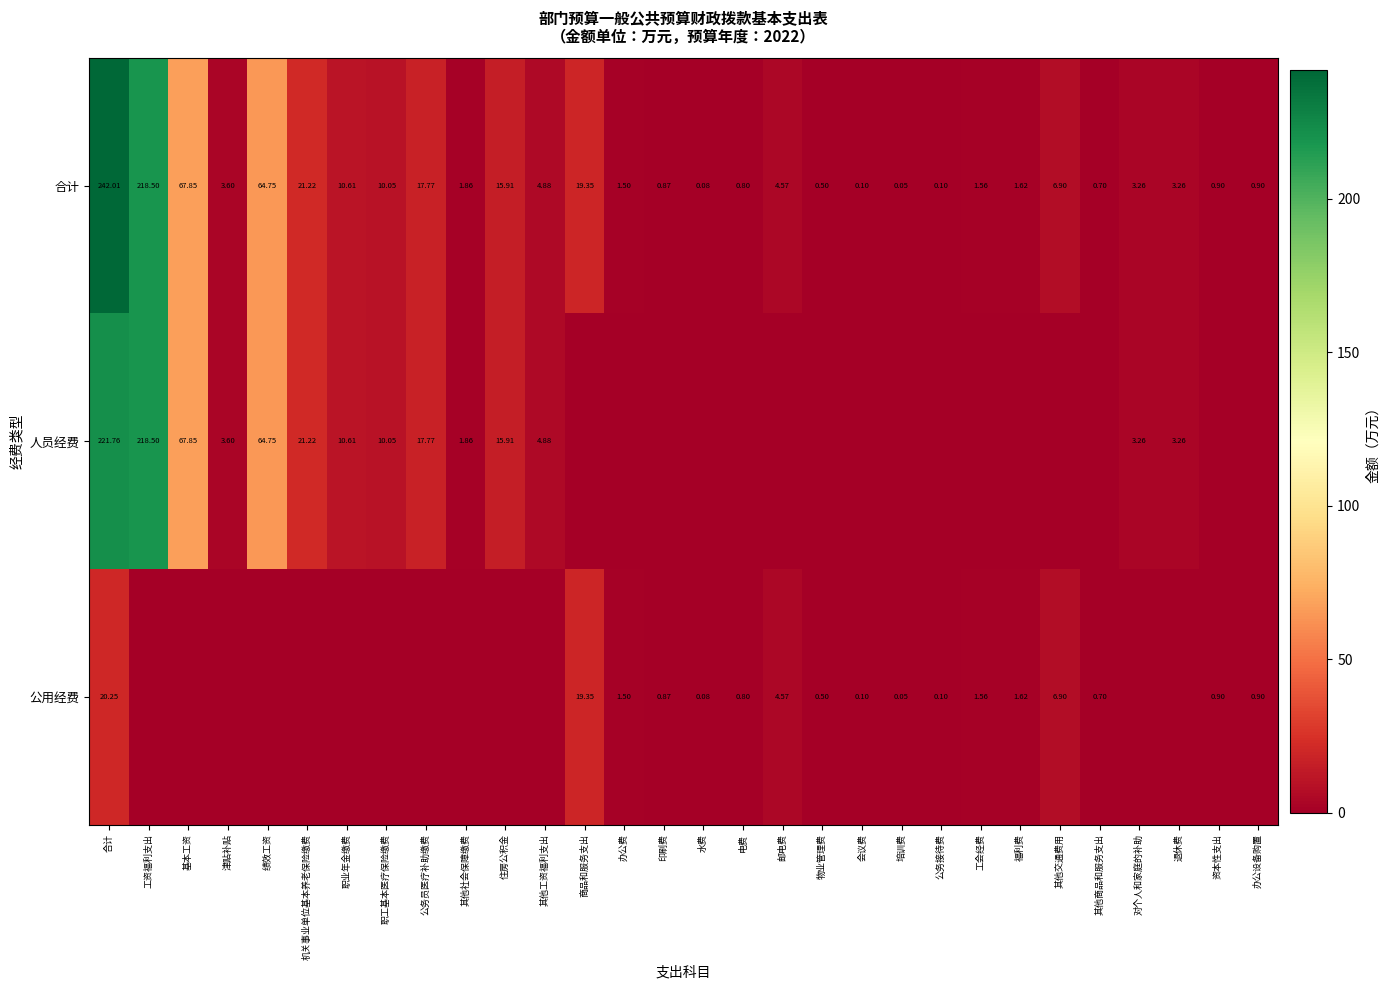

Where does the 合计 series first go above 3?

合计